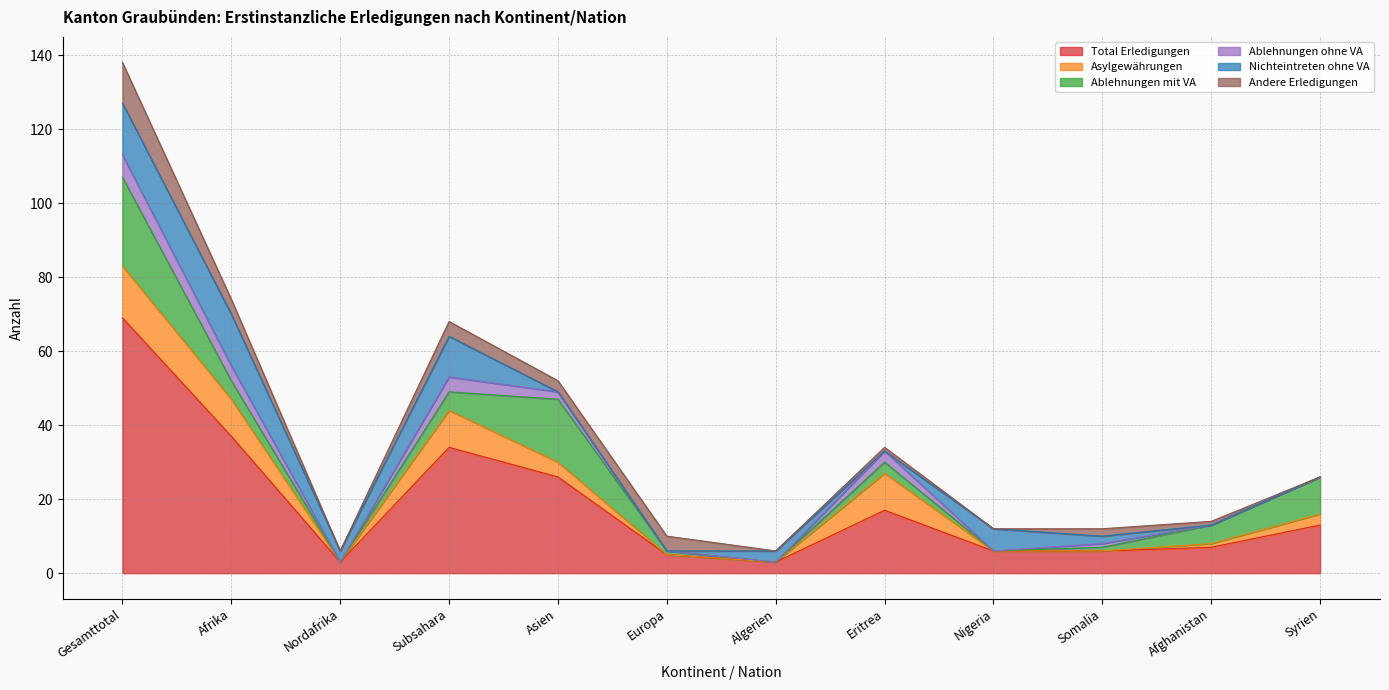

What is the highest value of the Andere Erledigungen series?

11